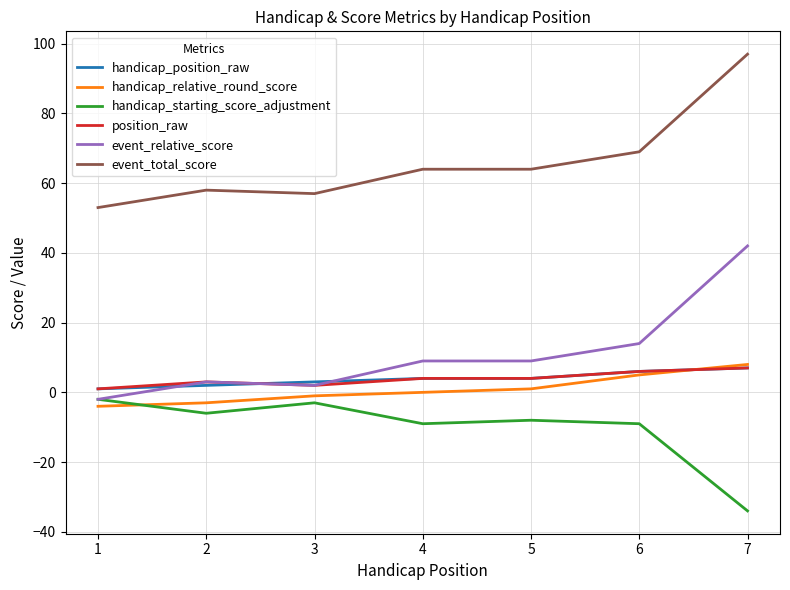

How many position_raw values are between 2 and 6?

5